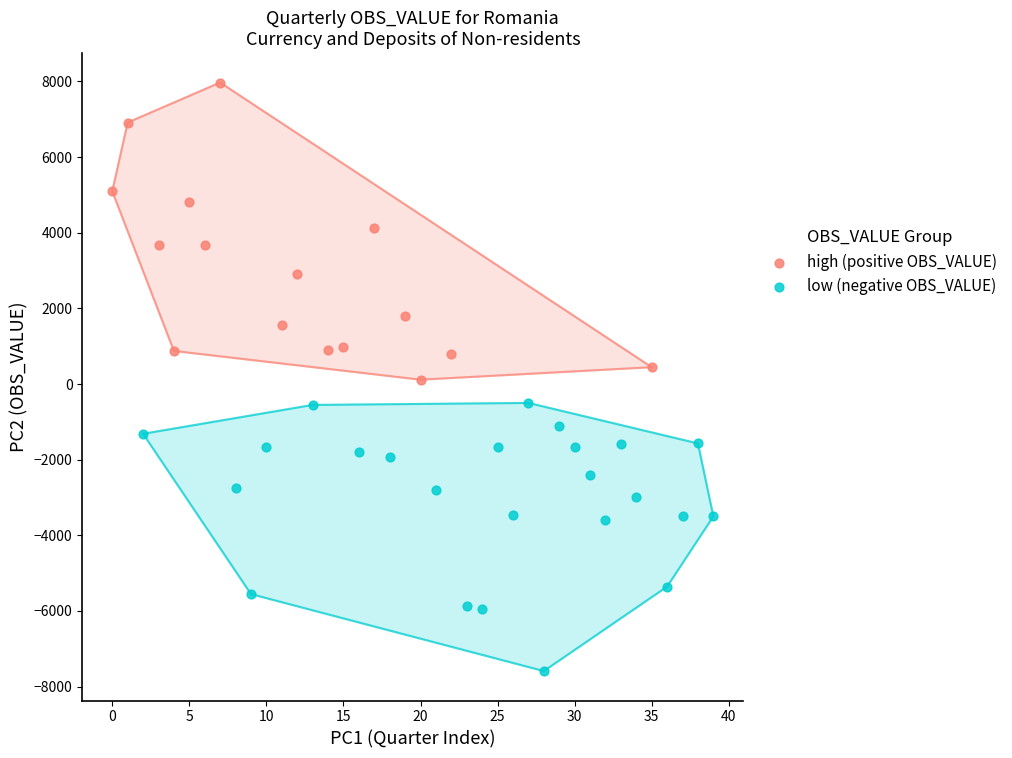

Which series has the largest Y range (max minus min)?

high (positive OBS_VALUE)